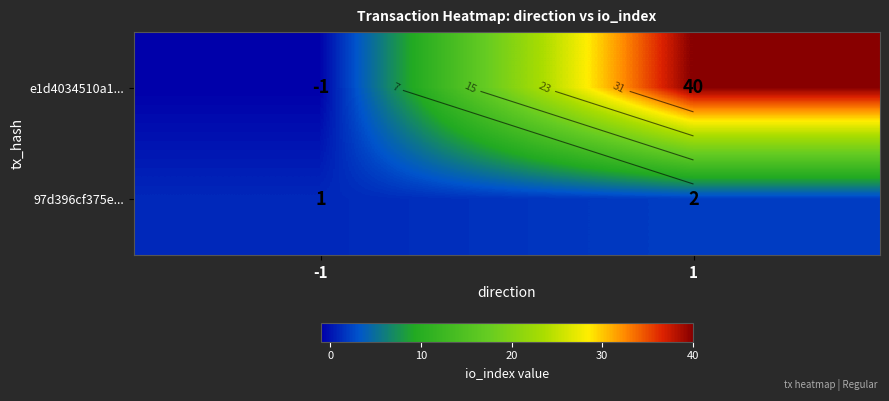

What is the sum of the e1d4034510a1... values at 1 and -1?

39